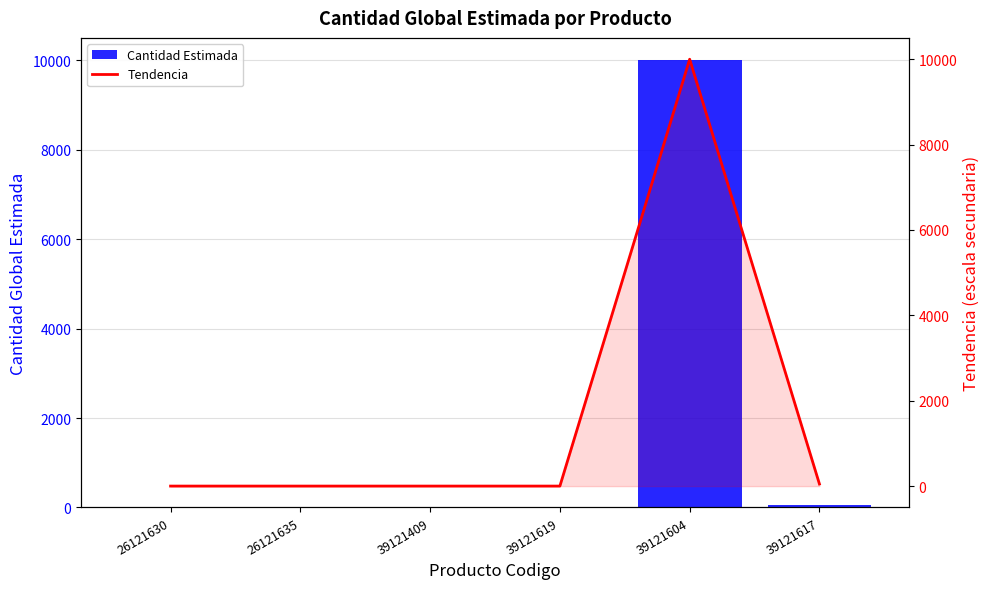

Reading left to right, extract all data points from this chart.

Cantidad Estimada: 26121630=1	26121635=1	39121409=1	39121619=1	39121604=10000	39121617=50
Tendencia: 26121630=1	26121635=1	39121409=1	39121619=1	39121604=10000	39121617=50